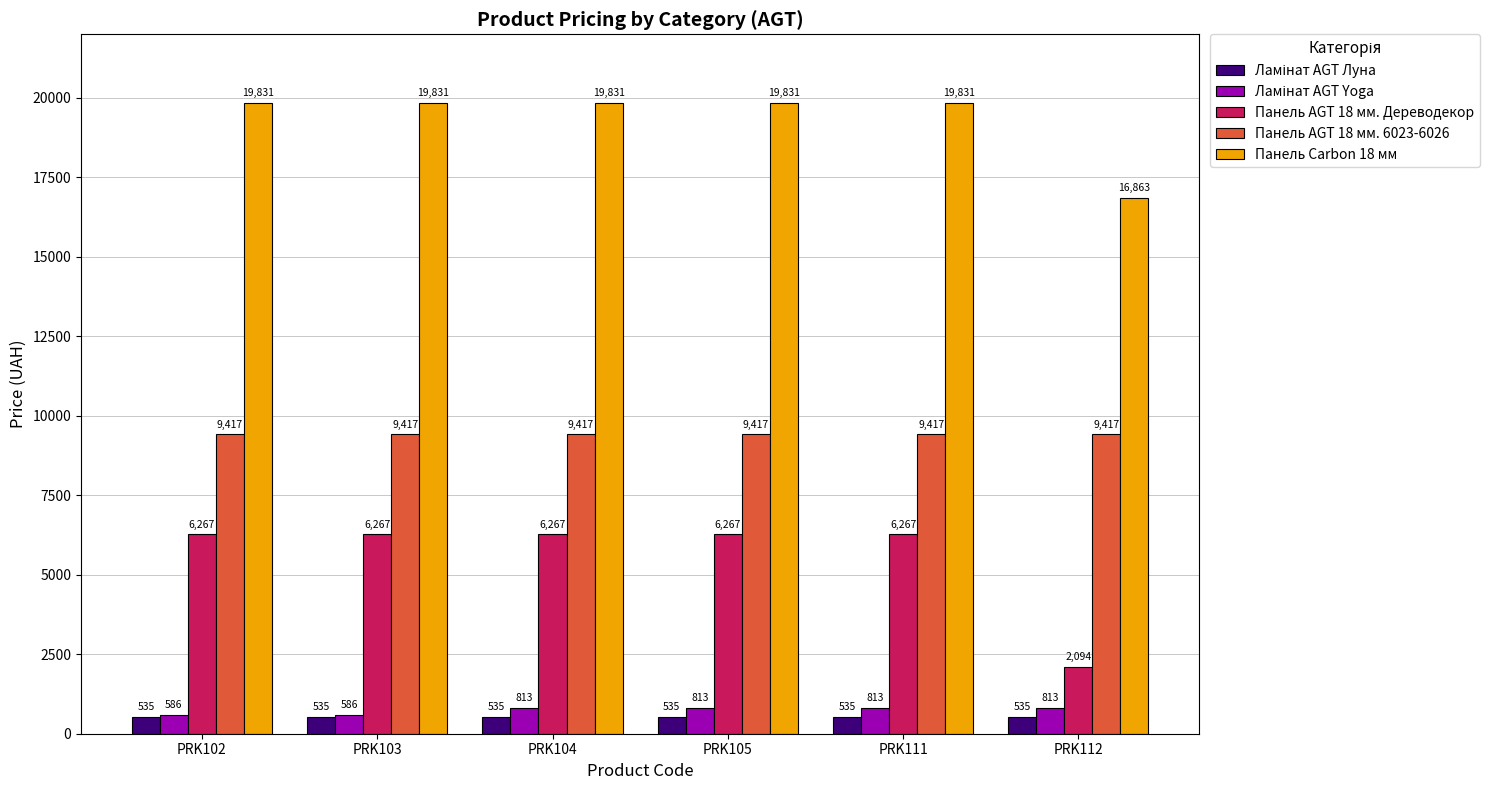

What is the minimum value shown in the chart?

535.4